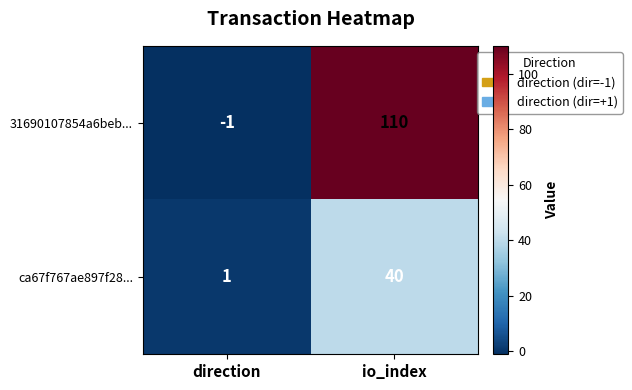

What is the greatest value displayed?

110